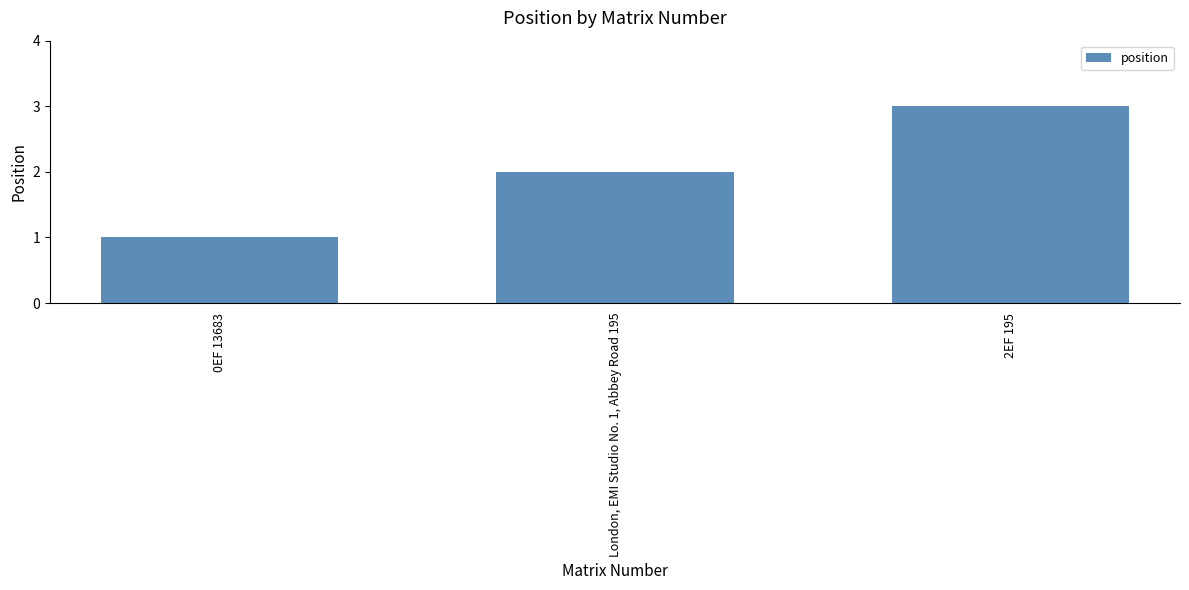

What is the maximum value shown in the chart?

3